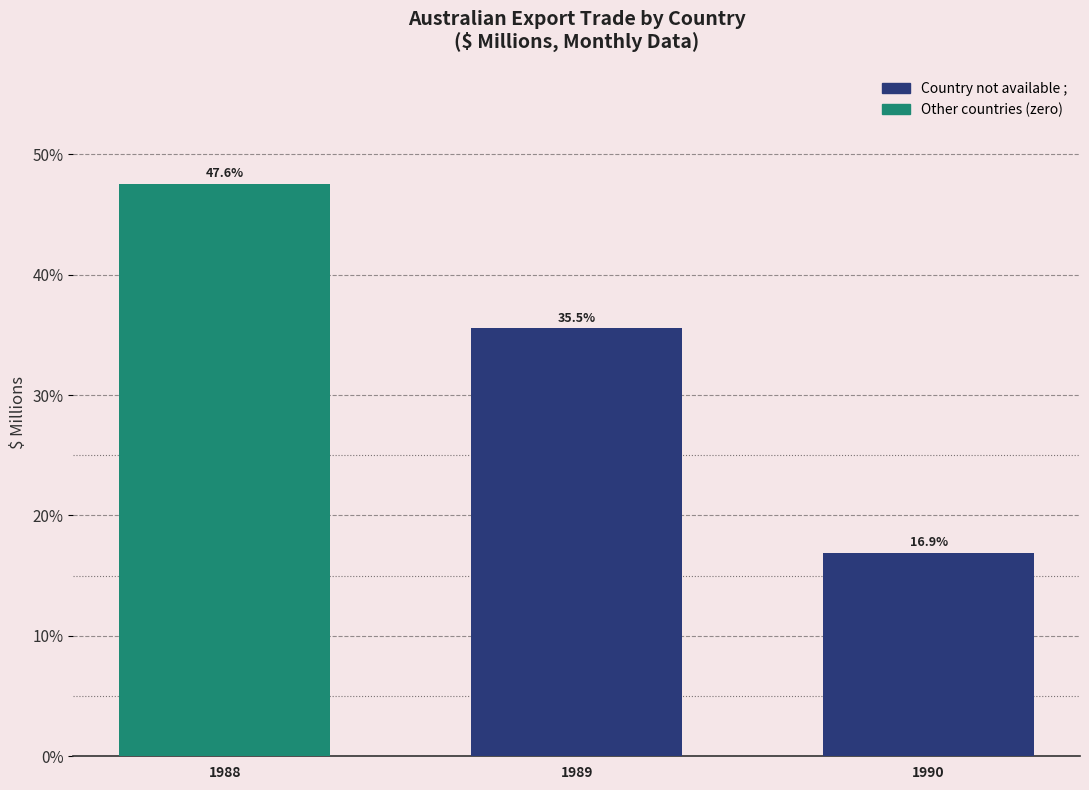

Does the chart contain stacked bars?

No